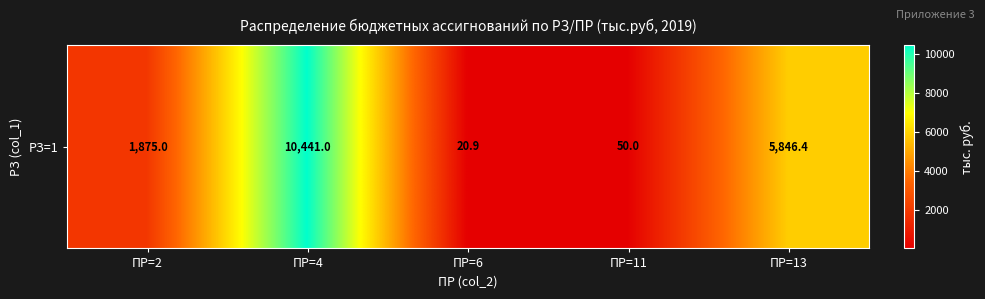

The chart shows a value of 20.9 at ПР=6. True or false?

True